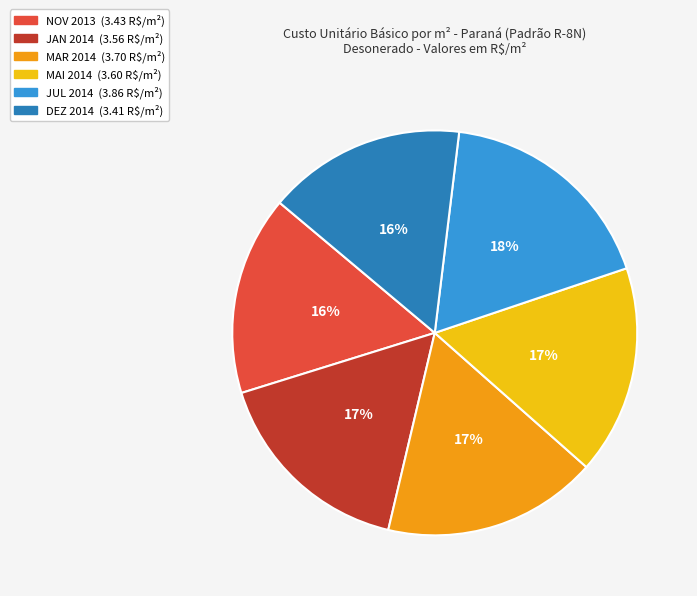

Is it true that MAR 2014 is 17% of the pie?

True